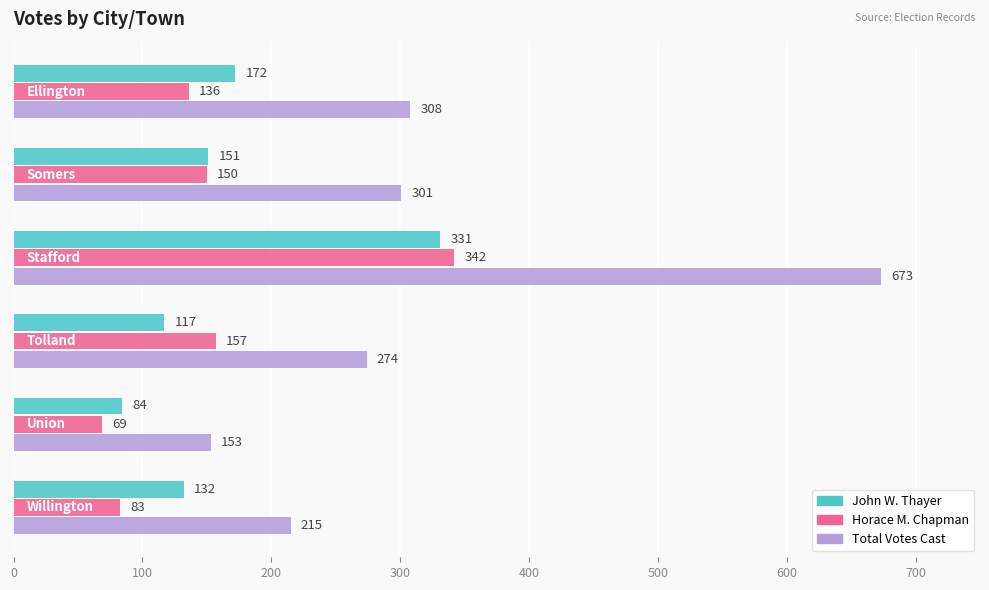

How many series are shown in this chart?

3